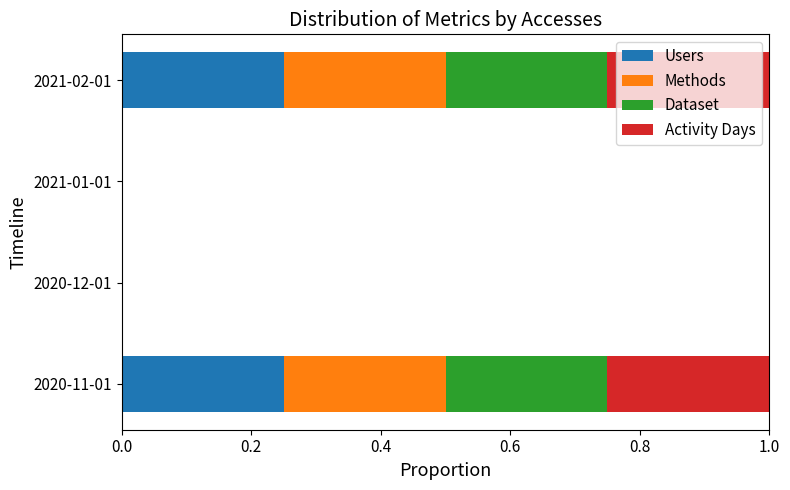

What is the total value across all series at 2021-02-01?

1.0